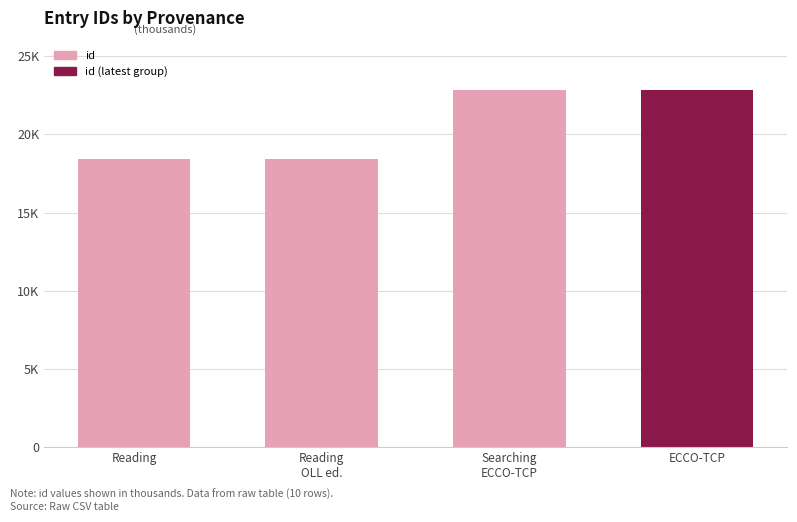

Between Reading
OLL ed. and ECCO-TCP, which is larger?

ECCO-TCP